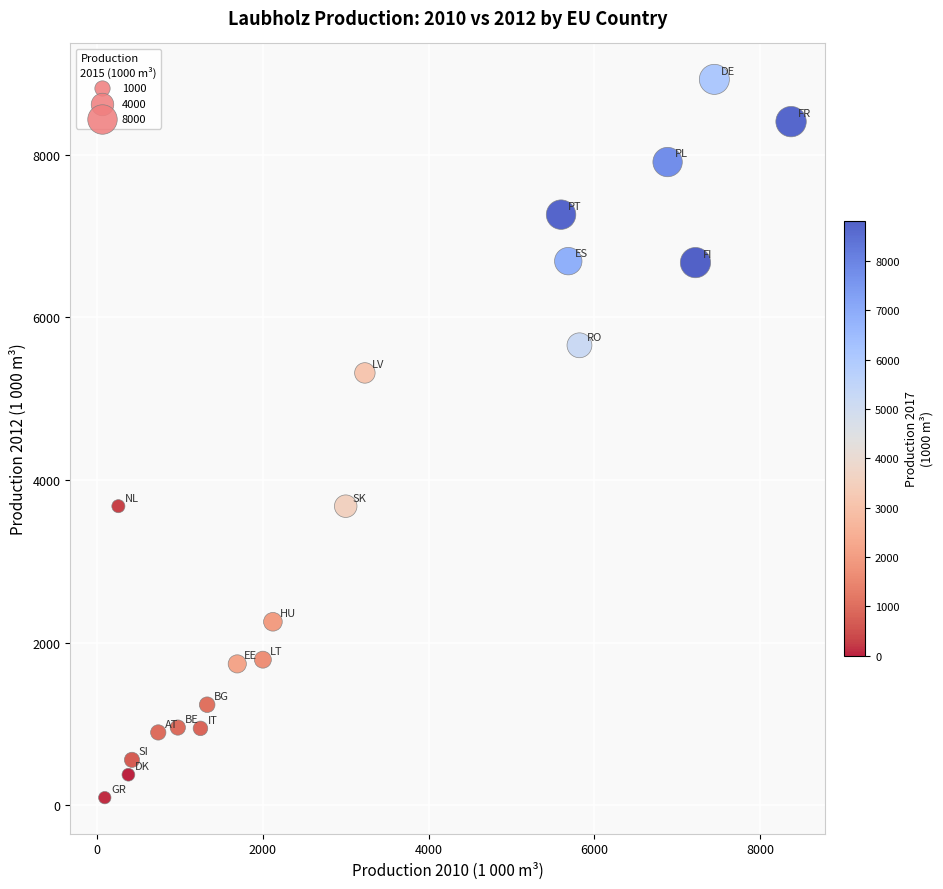

What is the range of Y values (max minus min)?

8835